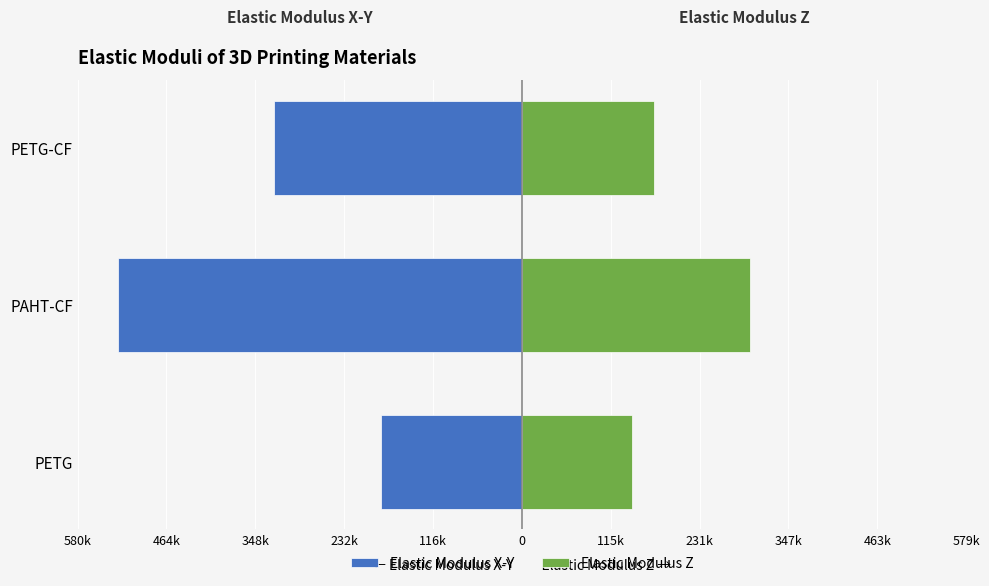

Is it true that Elastic Modulus X-Y equals -269150.0 at PETG?

False